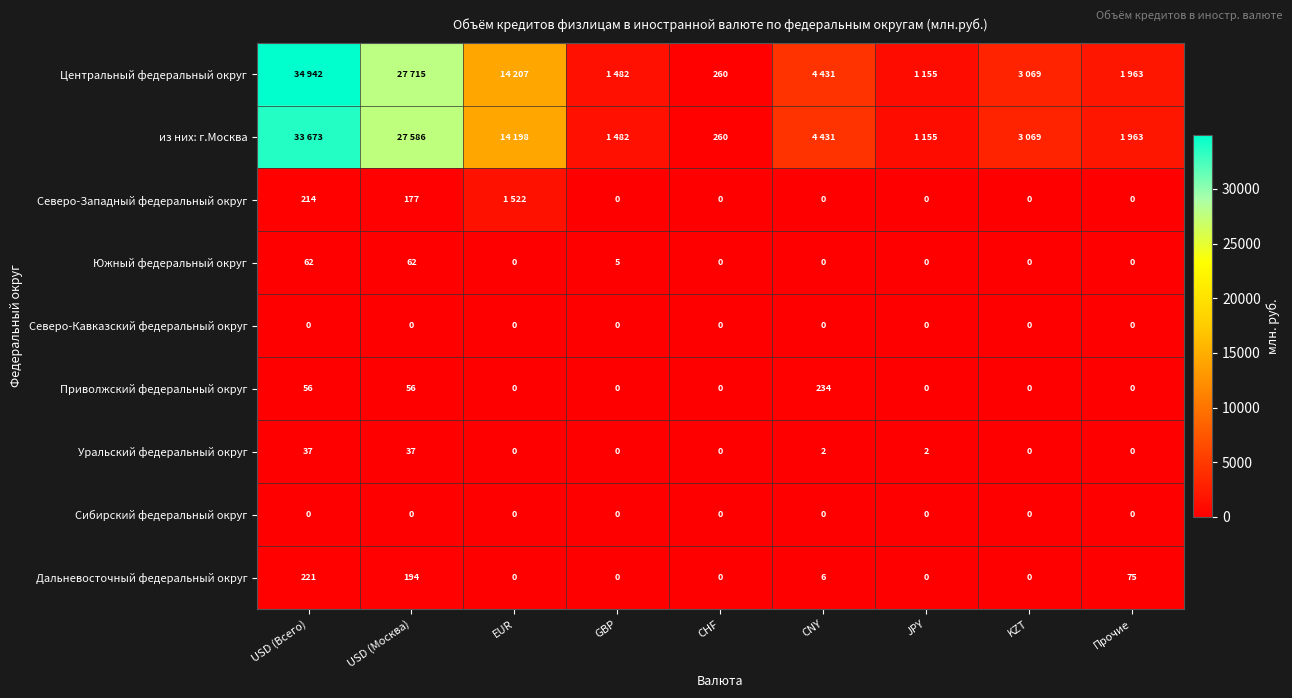

Where is Южный федеральный округ nearest to the value 31?

GBP